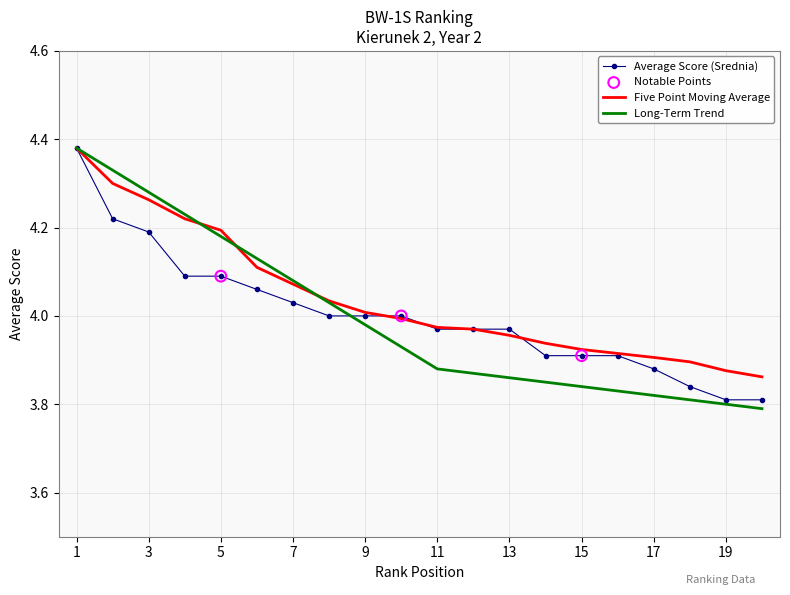

Which series has the widest spread of values?

Long-Term Trend